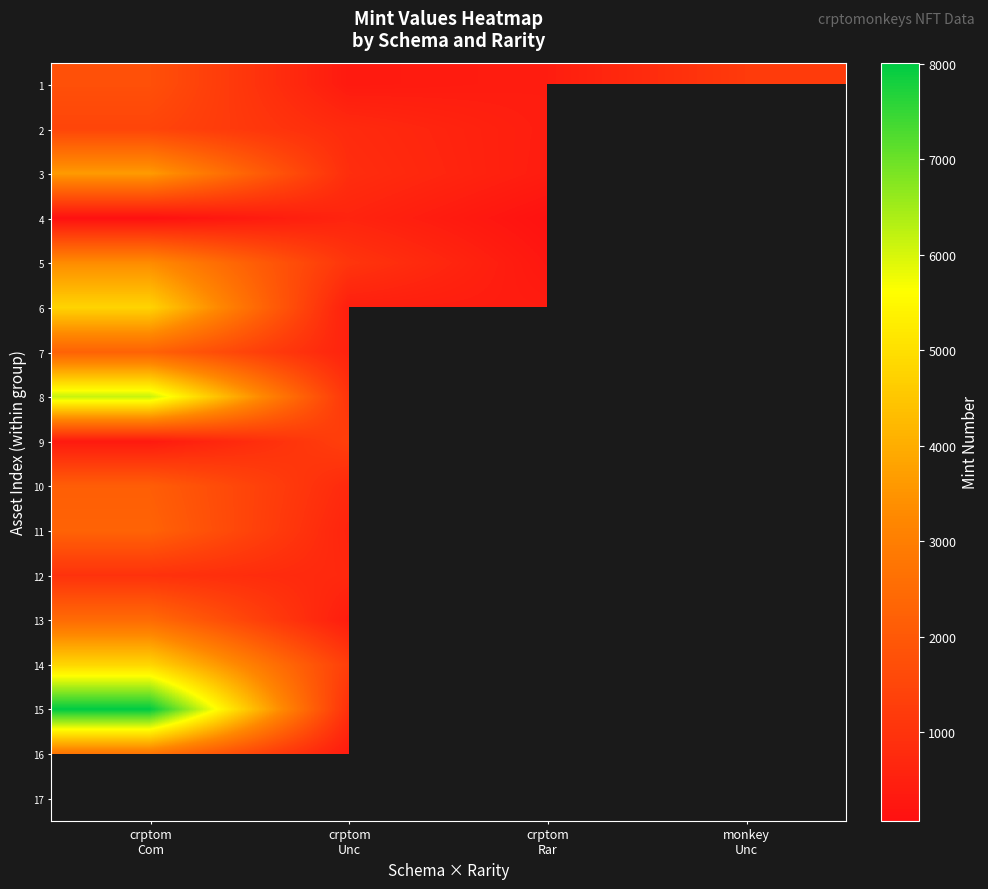

Which series has the largest total across all categories?

1